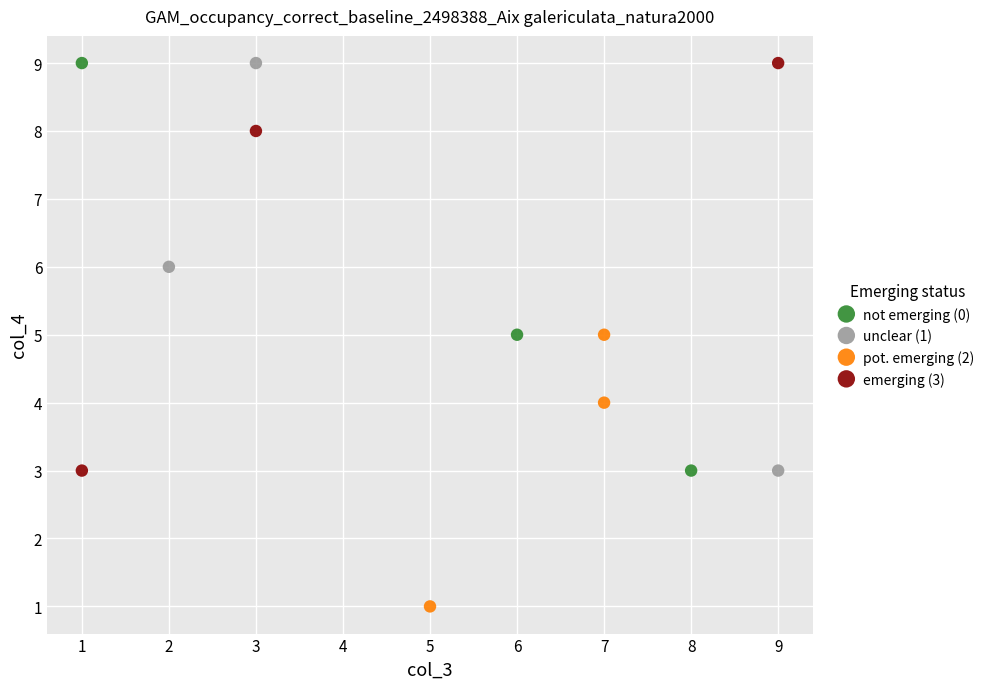

What are all the series names shown in the legend?

not emerging (0), unclear (1), pot. emerging (2), emerging (3)